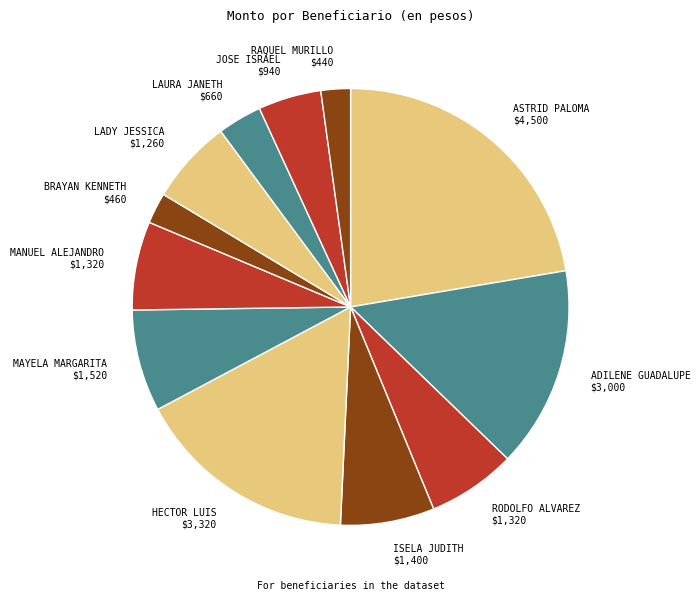

Is there a majority slice in this chart?

No